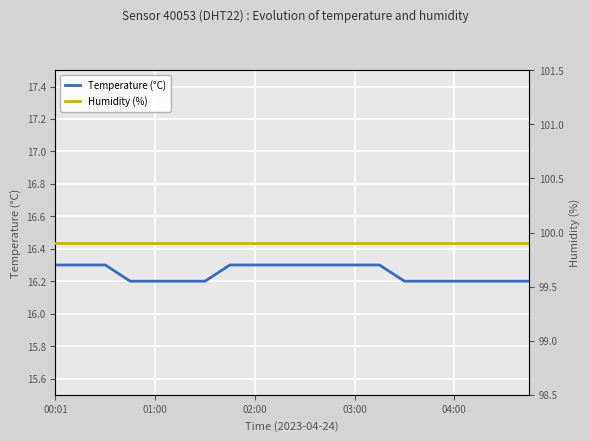

What is the lowest value of the Temperature (°C) series?

16.2